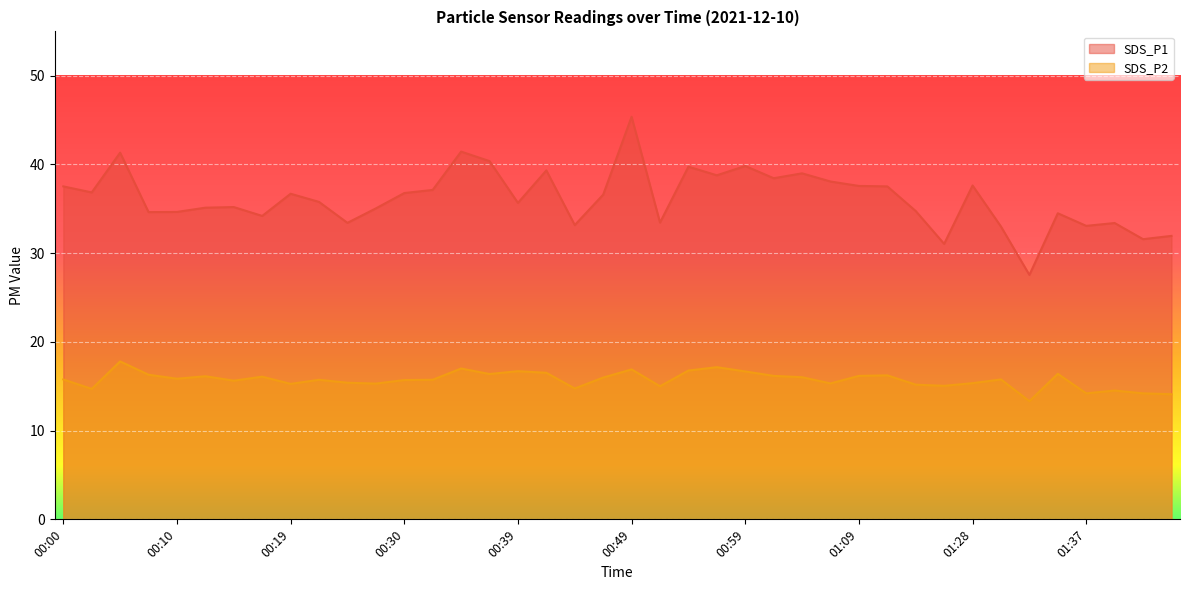

What is the smallest value displayed?

13.3